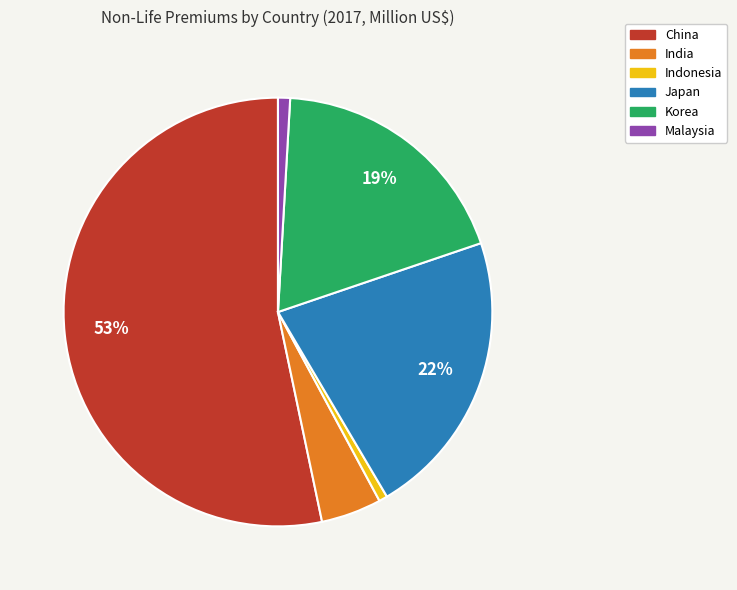

To the nearest percent, what portion does Japan represent?

22%